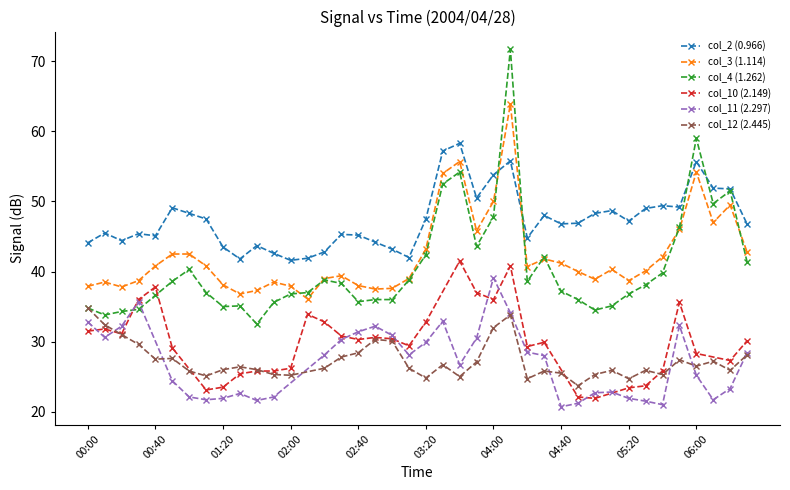

What is the difference between the maximum and minimum values in the col_3 (1.114) series?

27.8